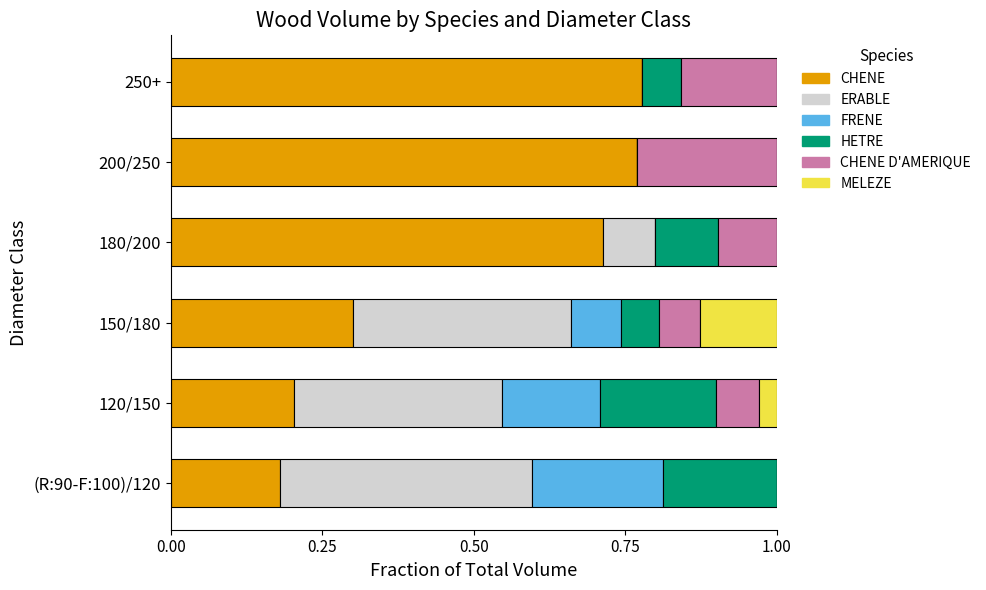

What is the total value across all series at 120/150?

1.0